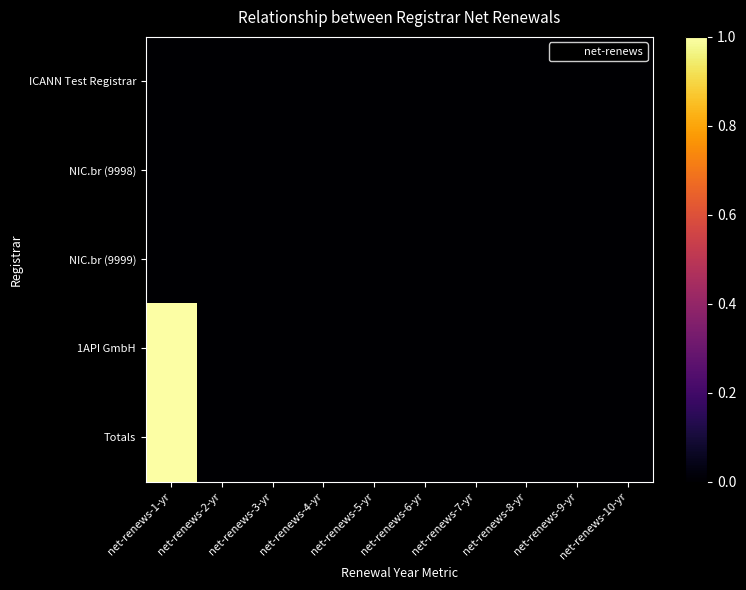

At how many categories does at least one series exceed 0?

1